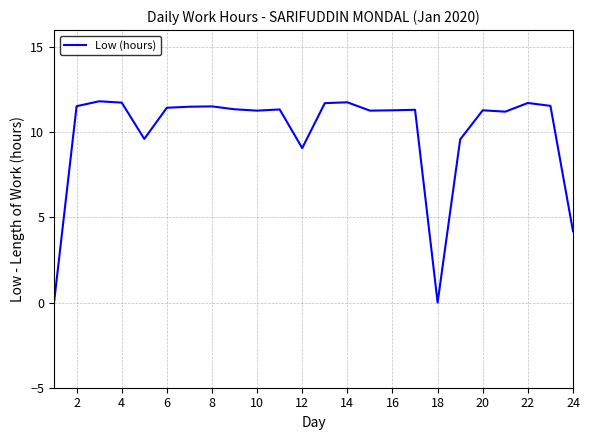

What is the maximum value shown in the chart?

11.8